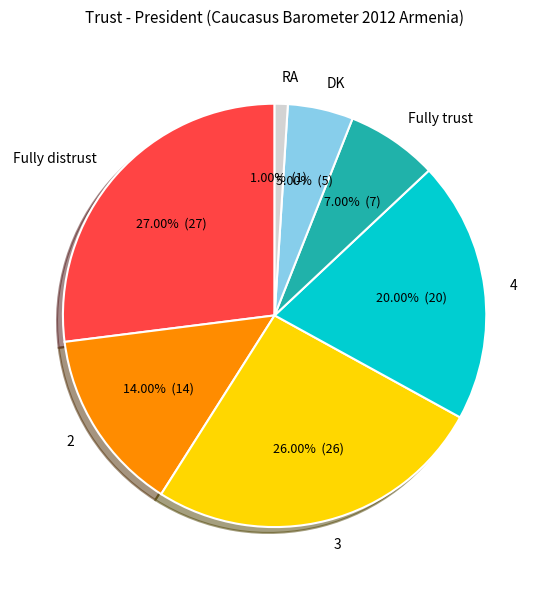

True or false: 2 accounts for 14% of the total.

True